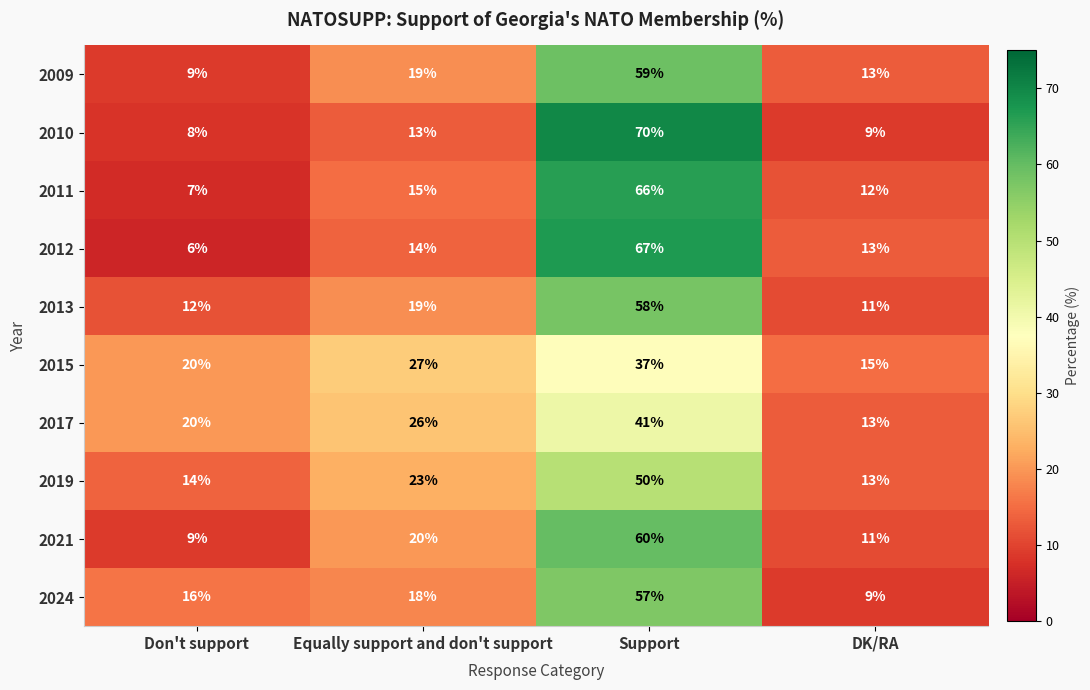

What is the difference between the second highest and second lowest values in the 2017 series?

6